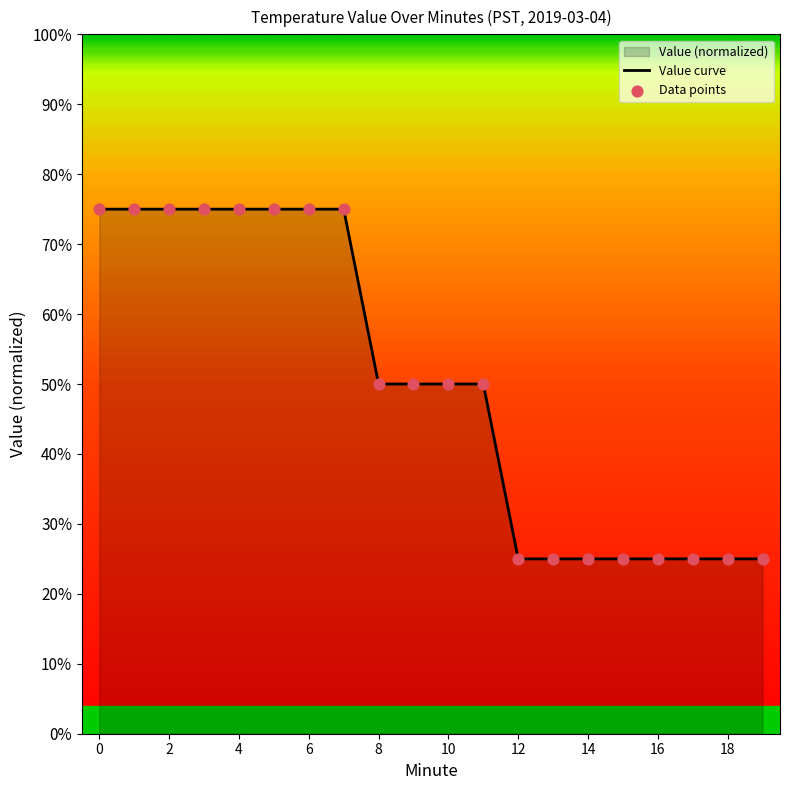

Which series has the largest total across all categories?

Value curve